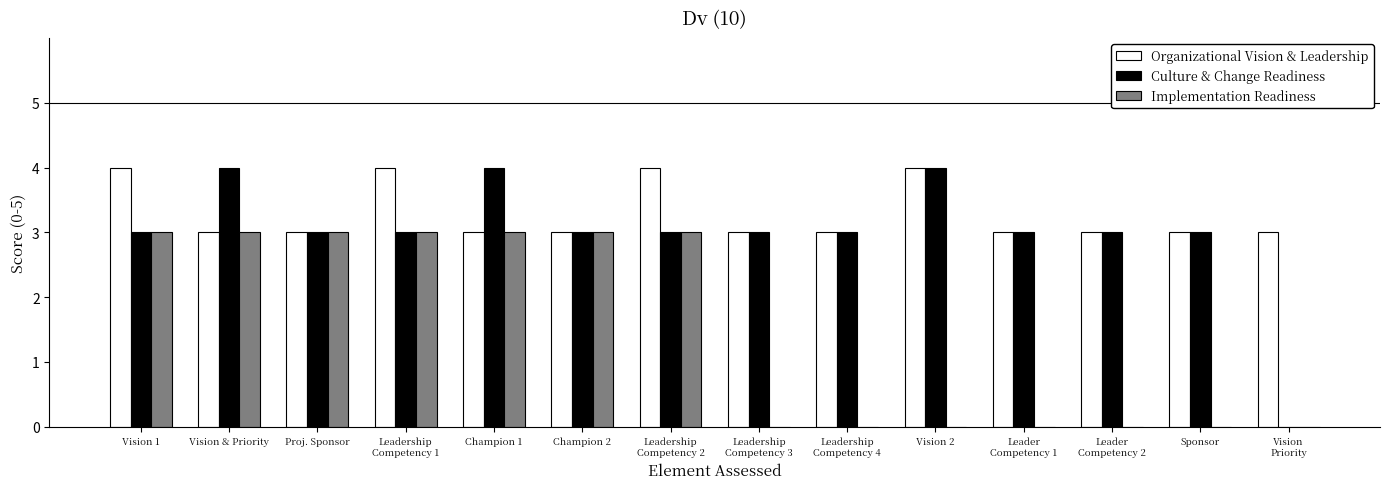

What is the sum of all Culture & Change Readiness values?

42